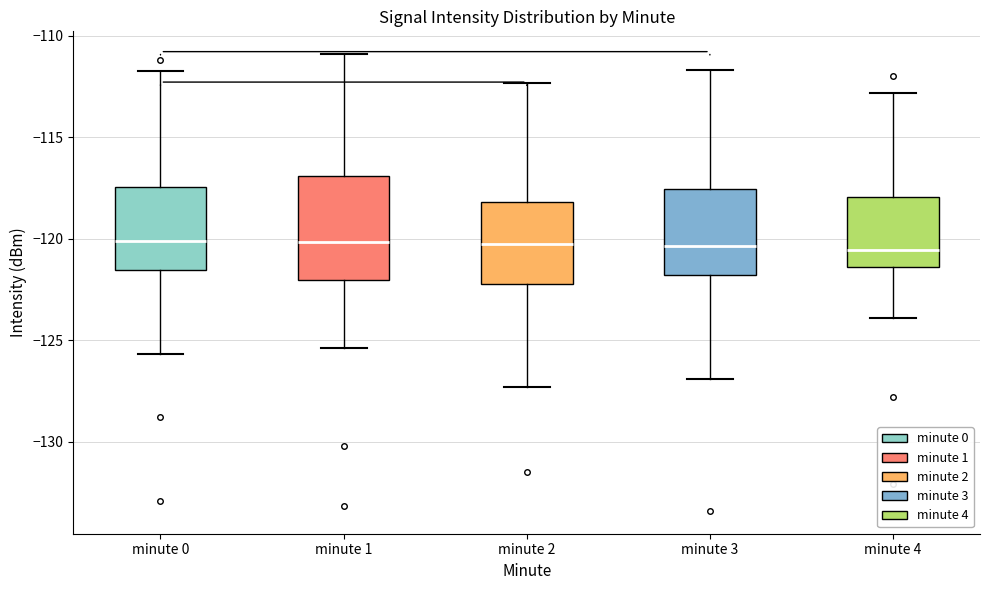

Where is the lower edge of the box for minute 0 on the y-axis? The values are not printed on the chart, so give them approximately, as read against the axis.

-121.5